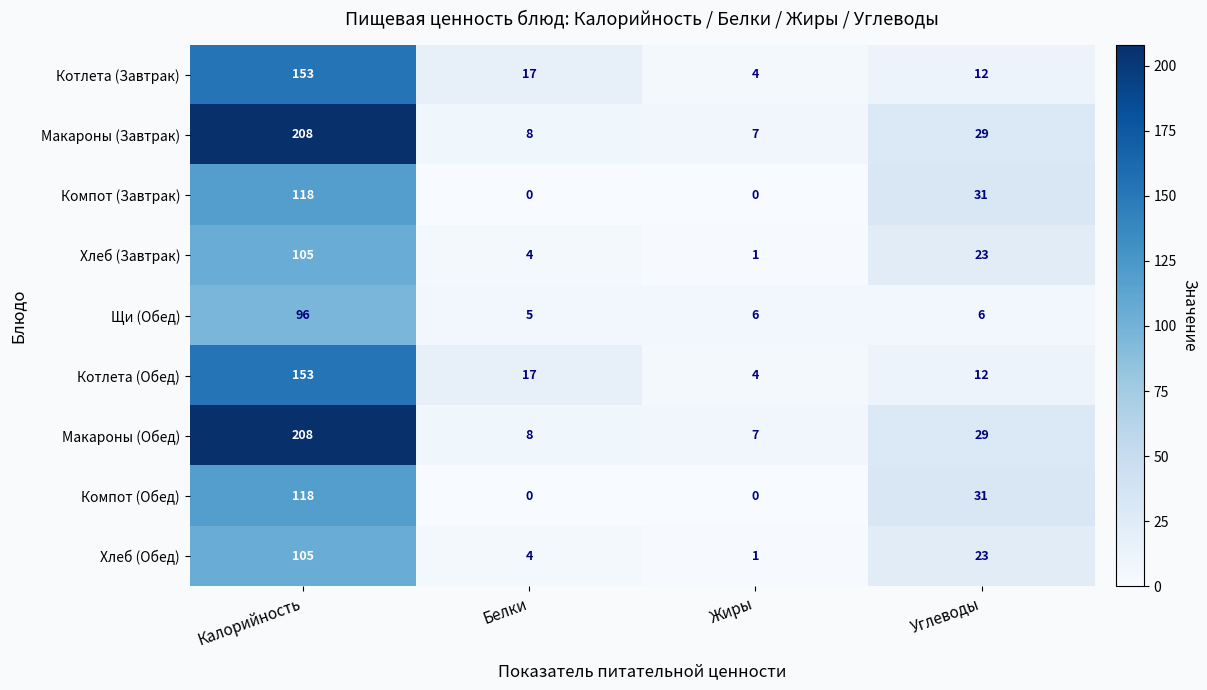

True or false: Макароны (Завтрак) has a value of 19 at Углеводы.

False